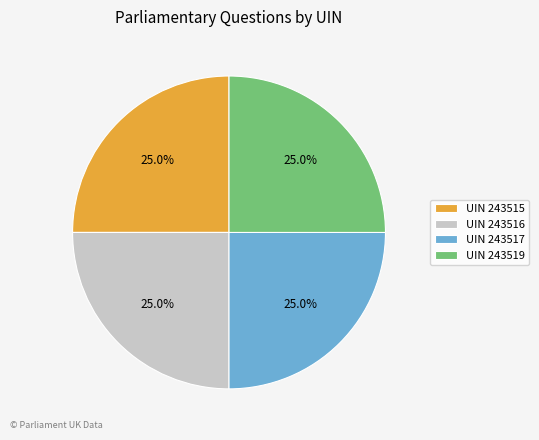

What is the ratio of the value at UIN 243519 to the value at UIN 243517?

1.0